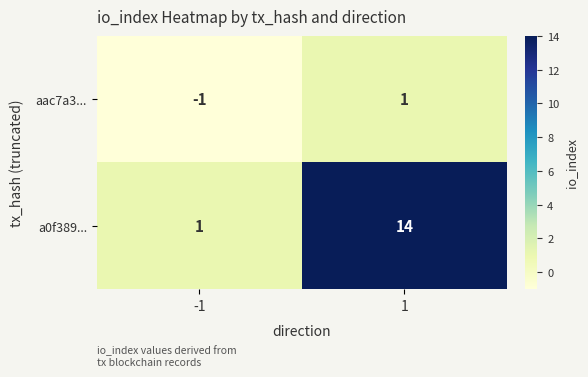

How many categories are shown in the chart?

2